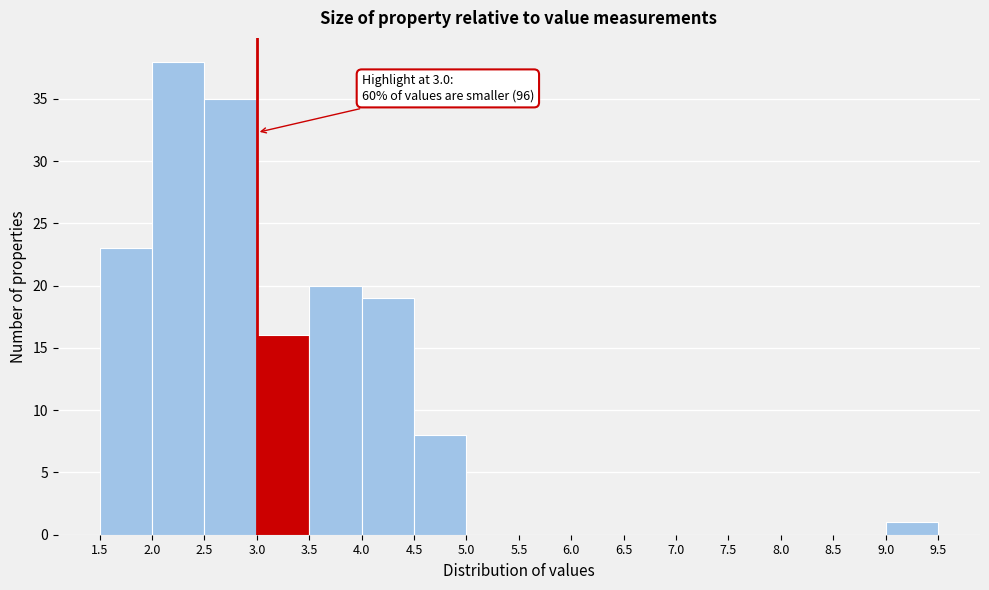

Over which range of the x-axis is the bar tallest?

2.0 to 2.5